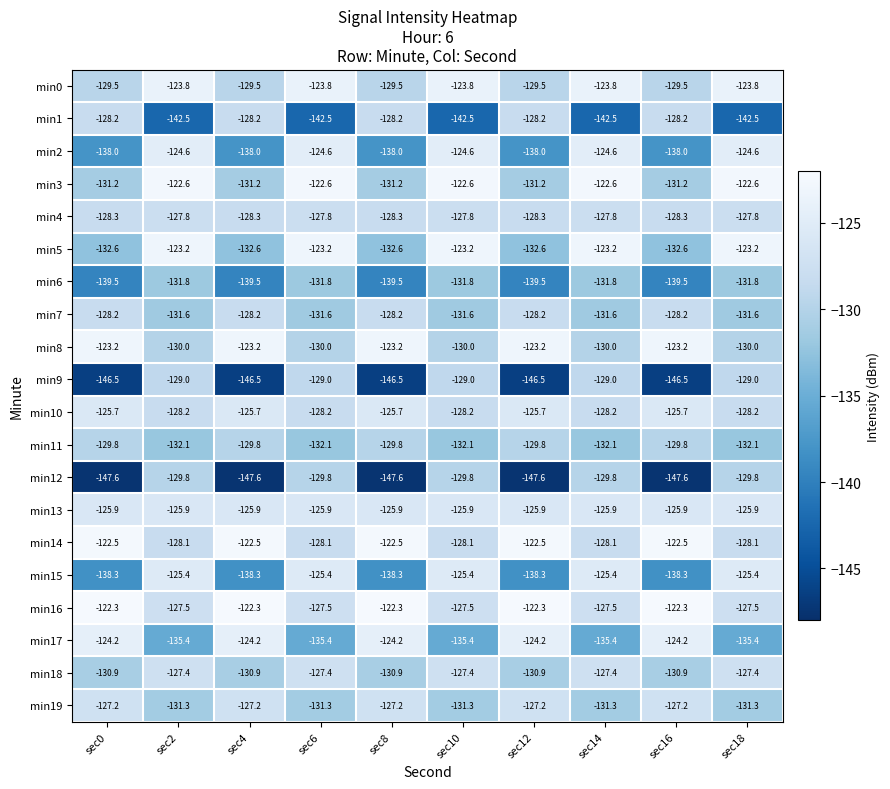

What value does the min2 series have at sec12?

-138.0